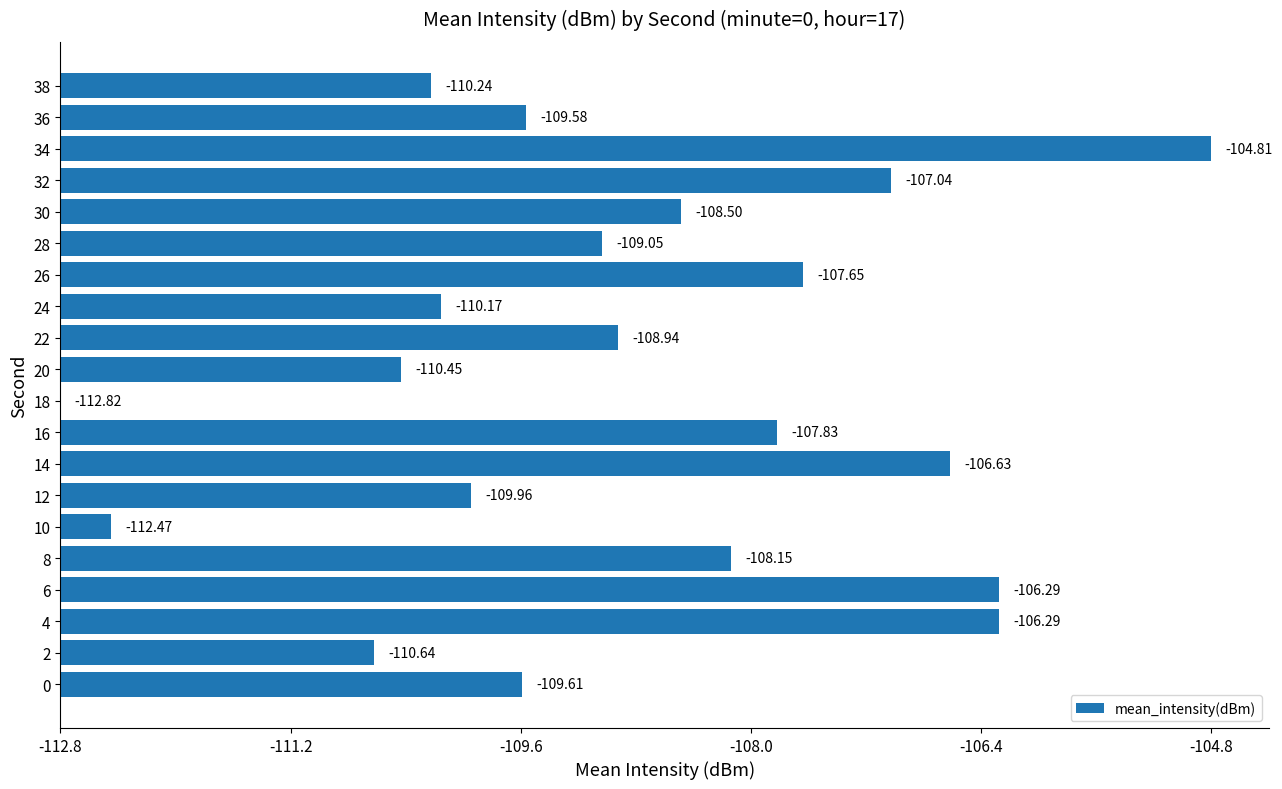

What is the difference between the second highest and second lowest values?

6.2